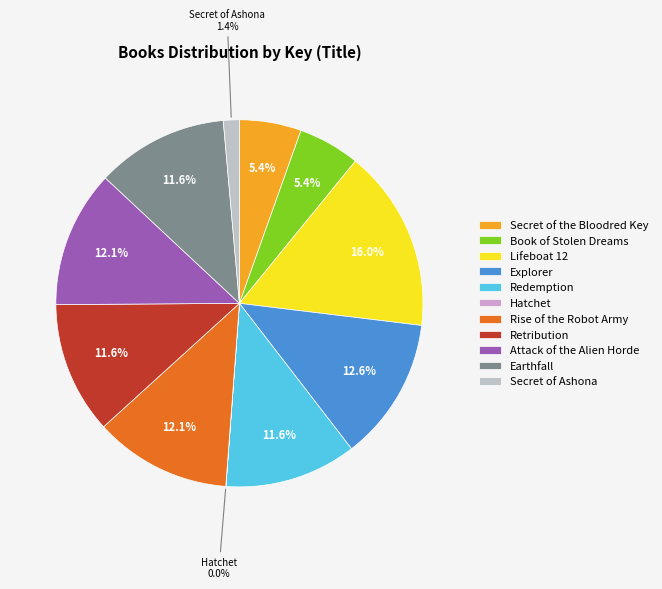

To the nearest percent, what is the average slice percentage?

9%